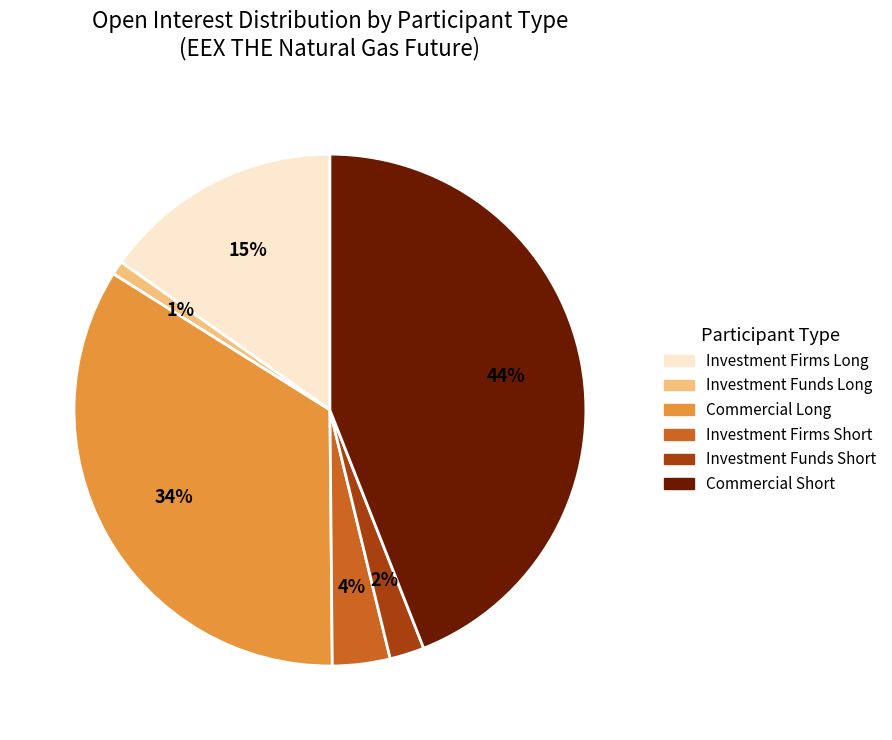

To the nearest percent, what is the difference between the largest and smallest slice percentages?

43%